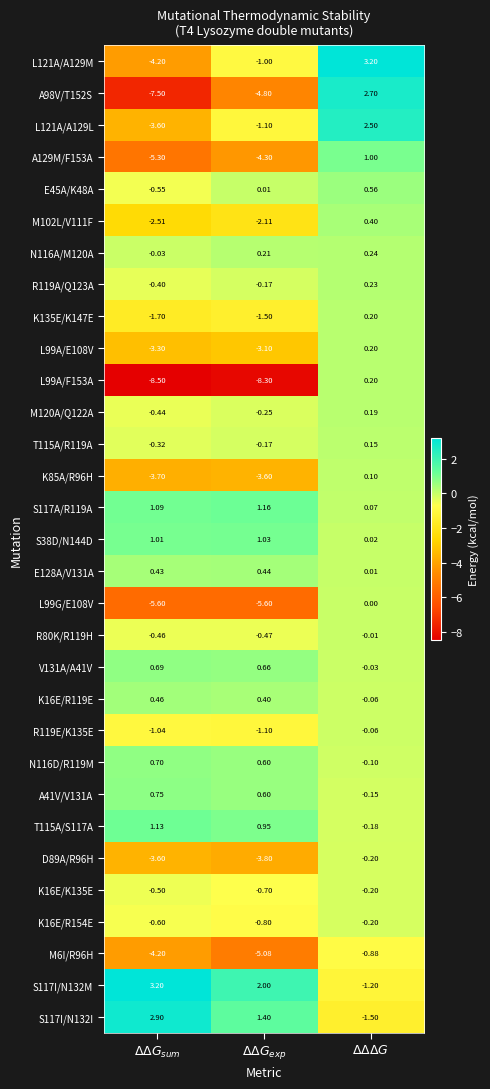

How many categories are shown in the chart?

3